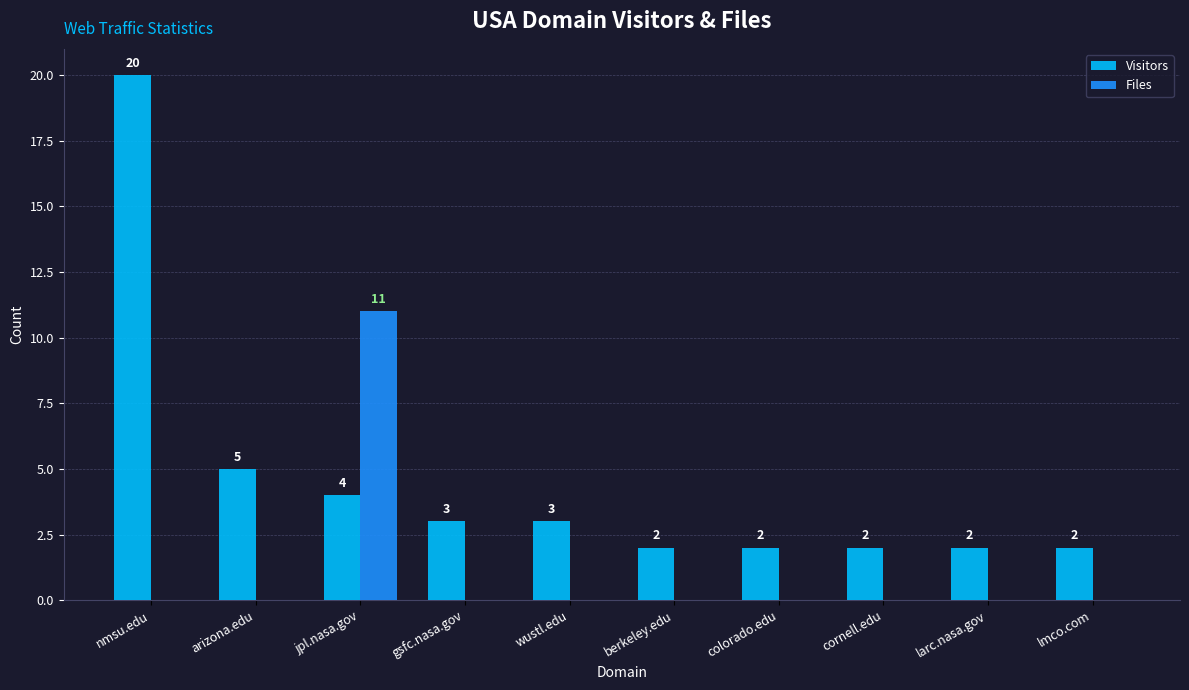

Between wustl.edu and larc.nasa.gov, which series saw the biggest shift?

Visitors